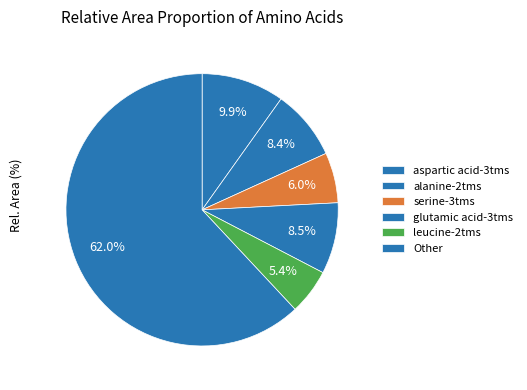

Which has a higher value, serine-3tms or leucine-2tms?

serine-3tms